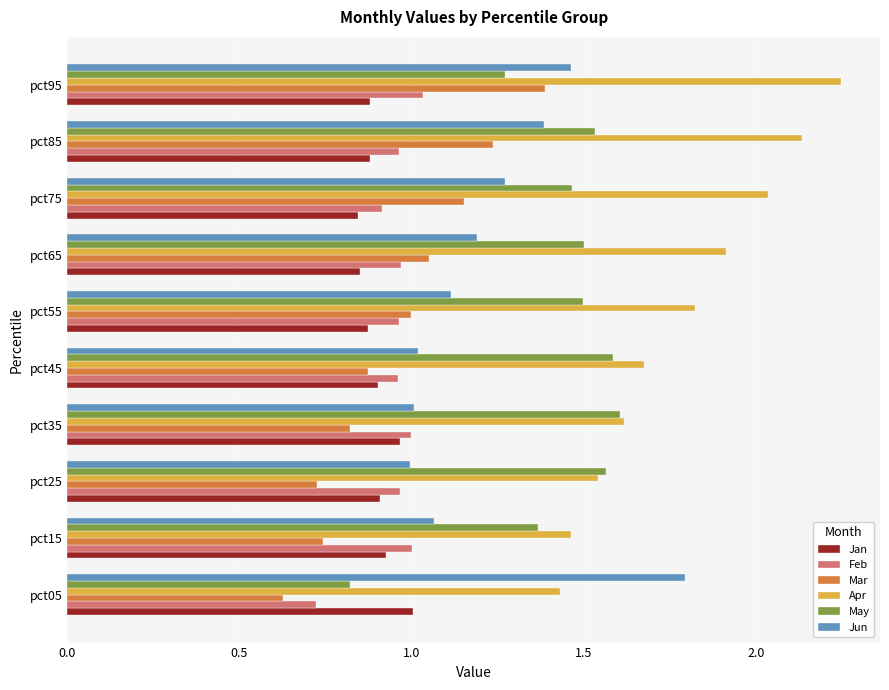

Rank the series by their maximum value, from highest to lowest.

Apr, Jun, May, Mar, Feb, Jan